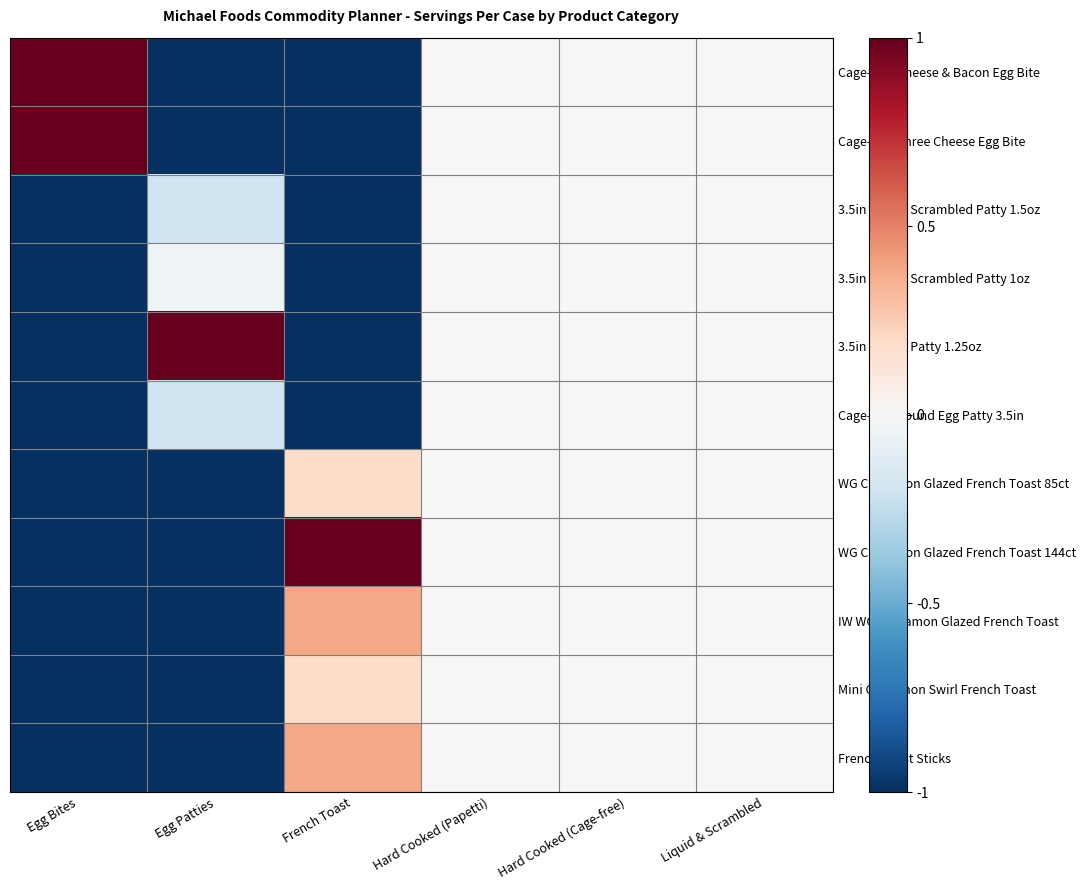

Between Egg Patties and Liquid & Scrambled, which series saw the biggest shift?

Cage-free Cheese & Bacon Egg Bite